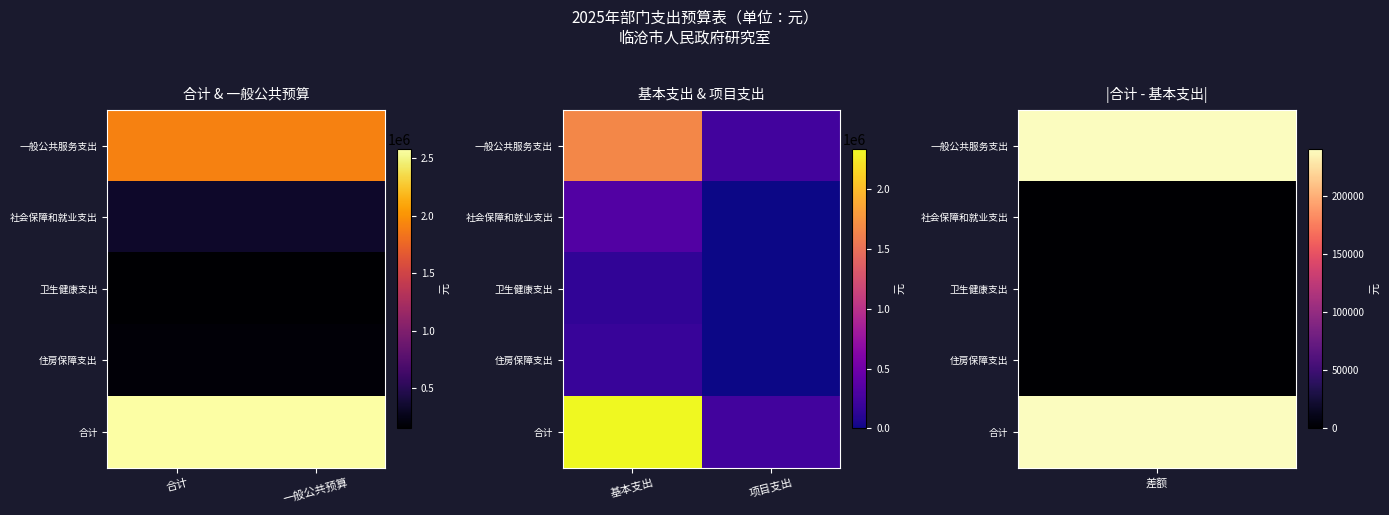

What is the spread (max minus min) of values at 基本支出?

2186280.9